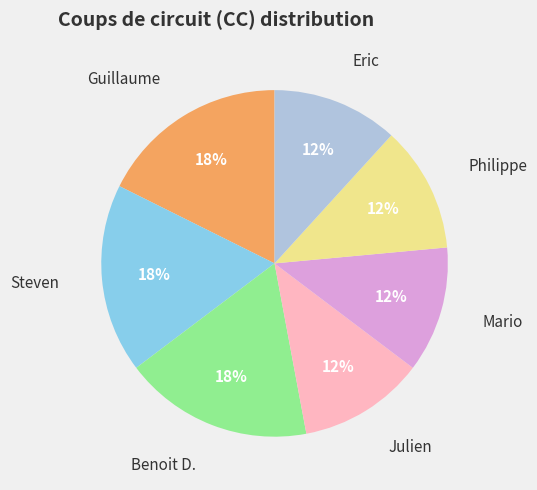

To the nearest percent, what is the average slice percentage?

14%